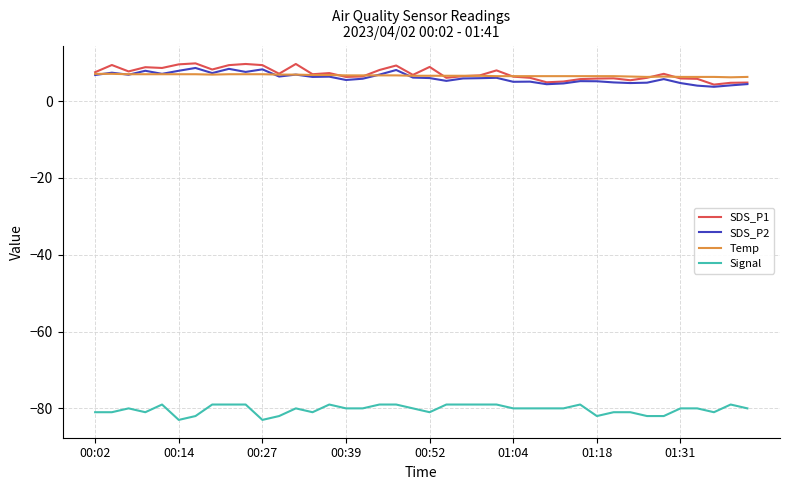

What is the highest value of the SDS_P2 series?

8.6